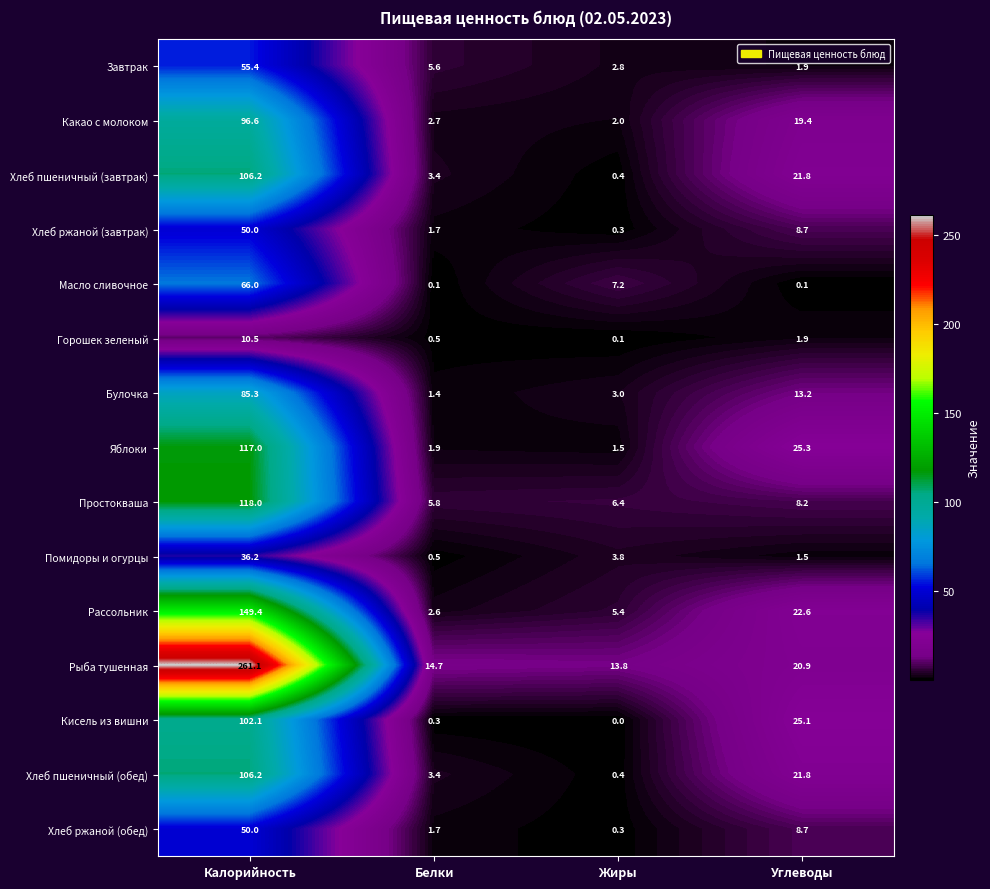

At which label is Масло сливочное closest to 33?

Жиры